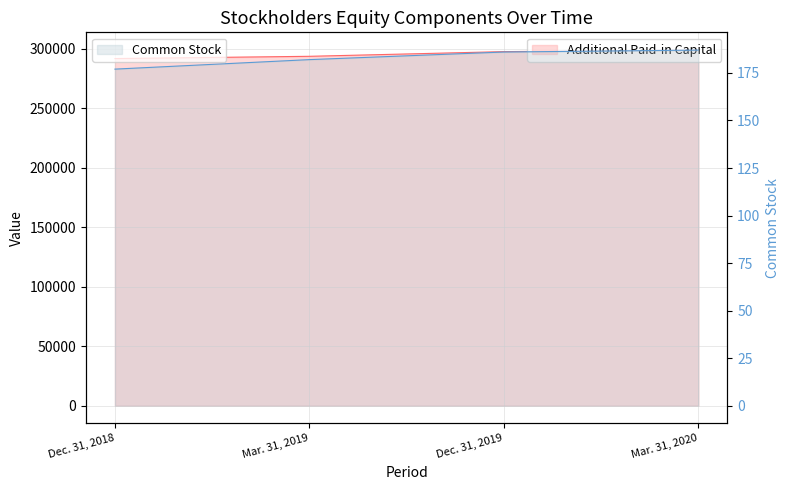

True or false: Common Stock has a value of 310 at Dec. 31, 2018.

False